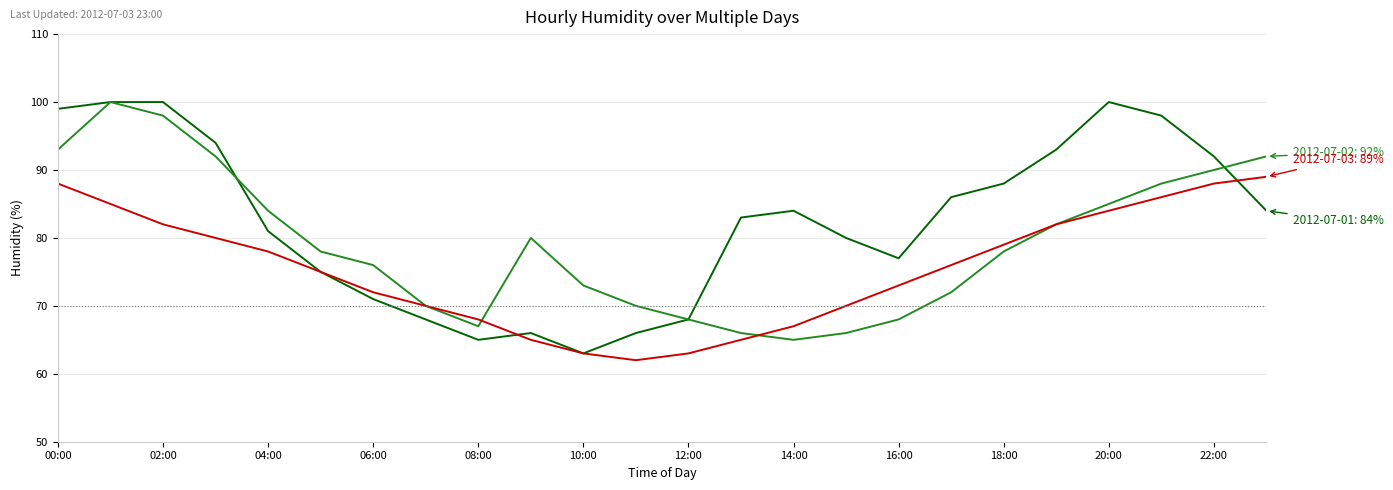

What is the greatest value displayed?

100